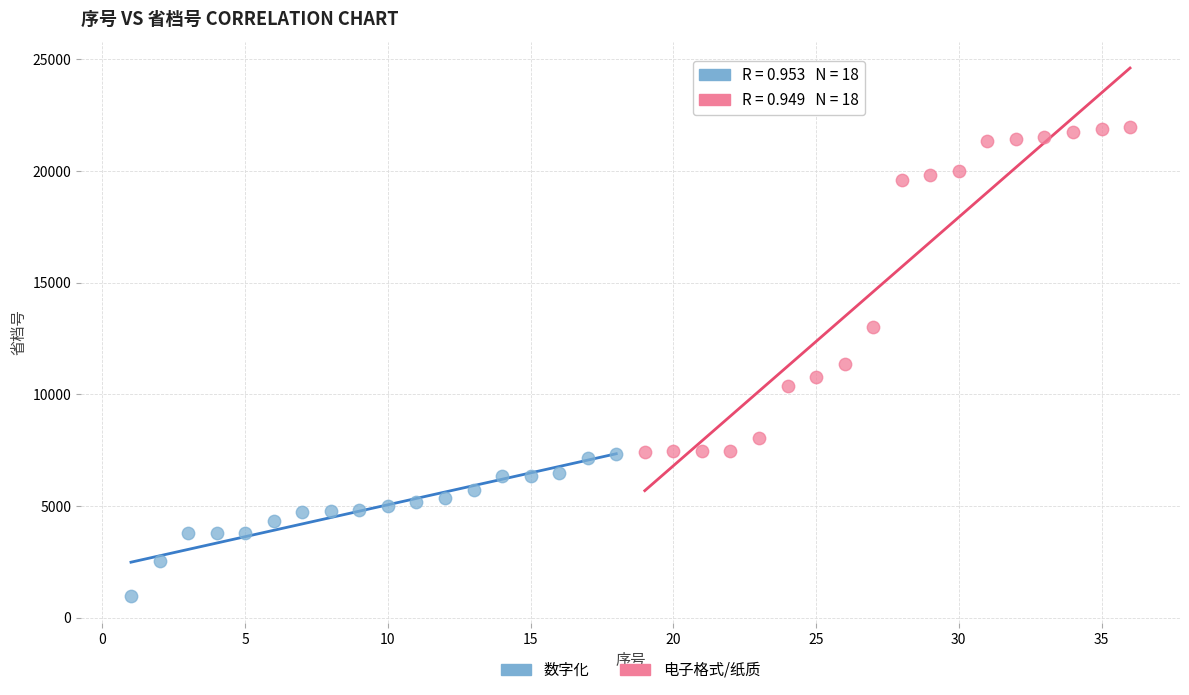

Which series contains the lowest Y value?

数字化